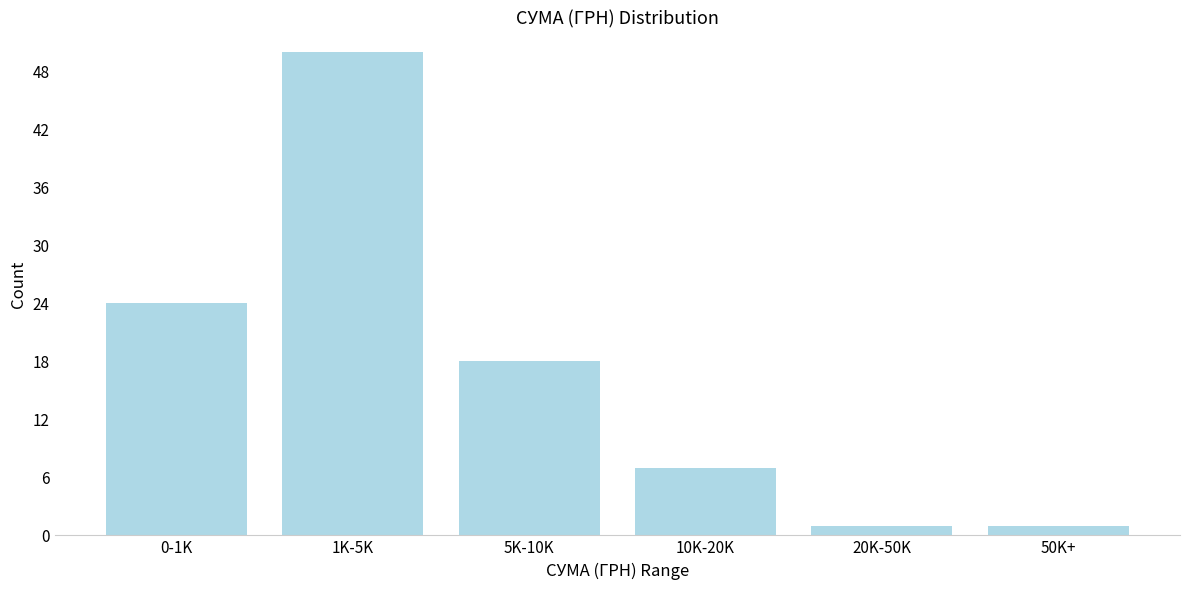

Reading left to right, transcribe all the data shown in this chart.

24	50	18	7	1	1